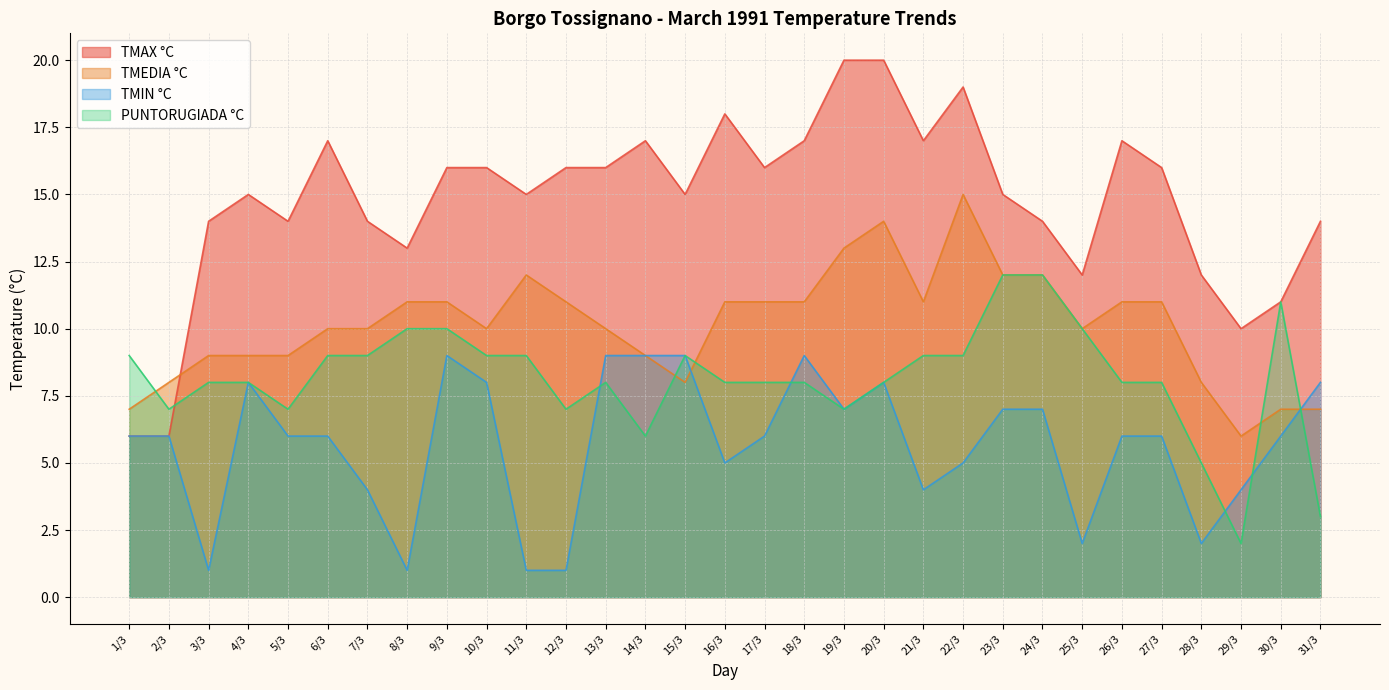

What is the approximate value of PUNTORUGIADA °C at 8/3?

10